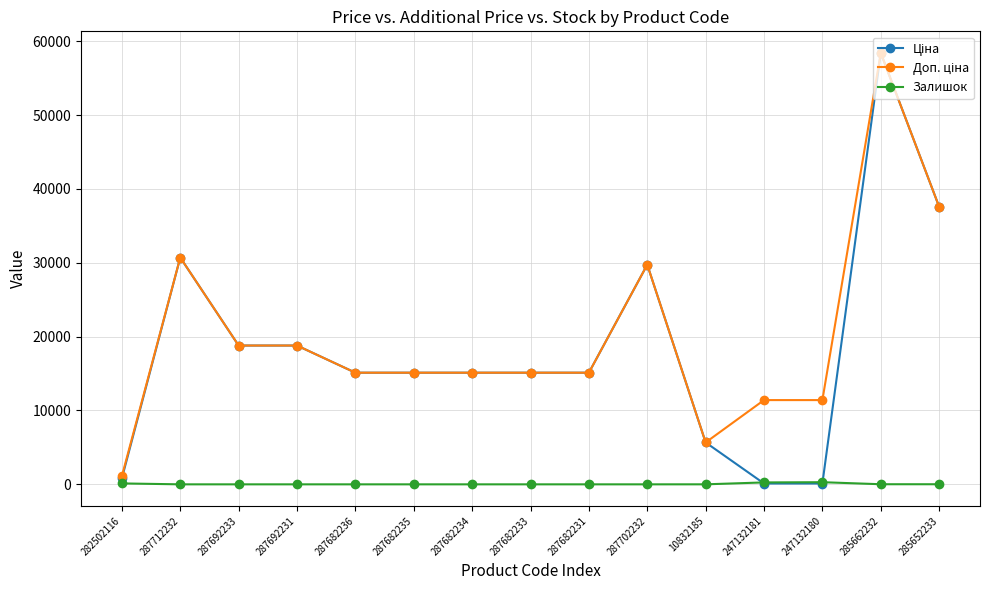

True or false: Залишок has a value of 125.0 at 282502116.

True